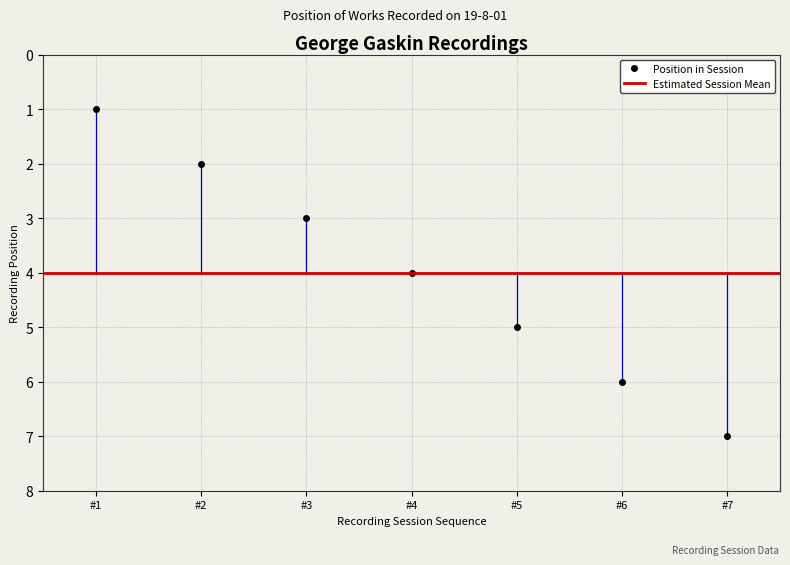

What is the difference between the maximum and second lowest values?

5